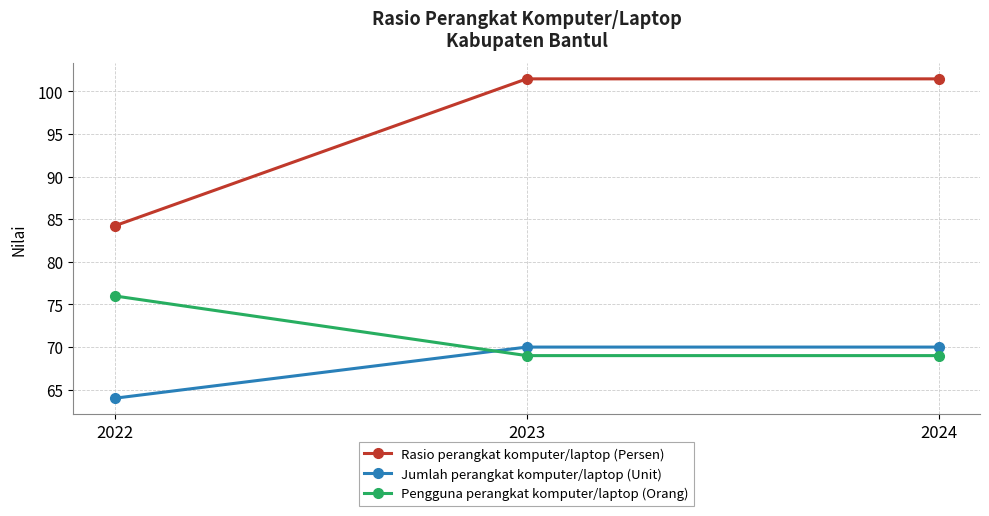

Rank the series at 2022 from highest to lowest value.

Rasio perangkat komputer/laptop (Persen), Pengguna perangkat komputer/laptop (Orang), Jumlah perangkat komputer/laptop (Unit)